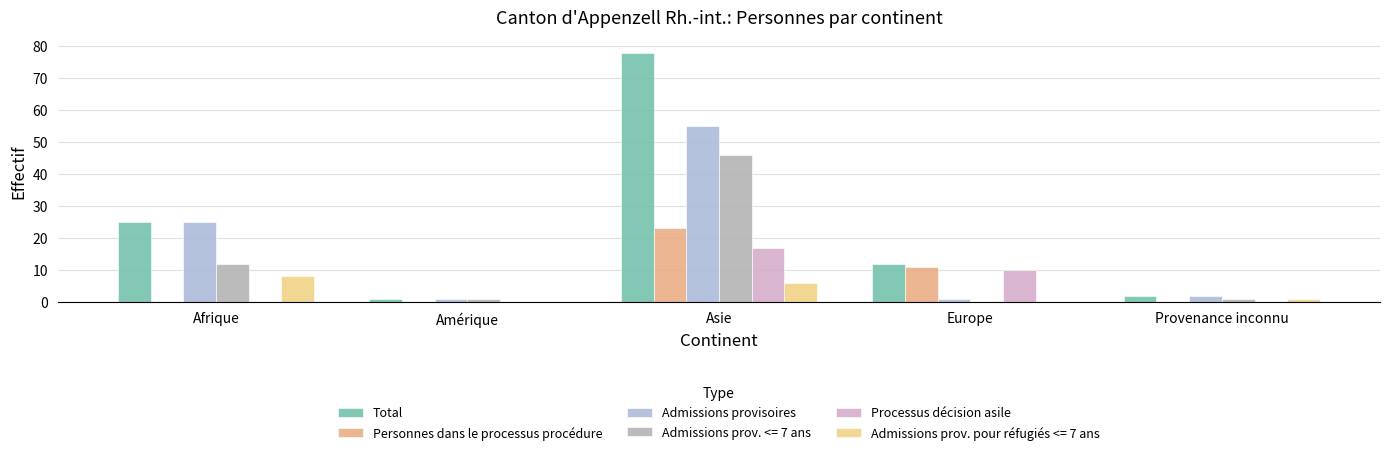

Is the value of Admissions provisoires at Provenance inconnu greater than the value of Total at Amérique?

Yes